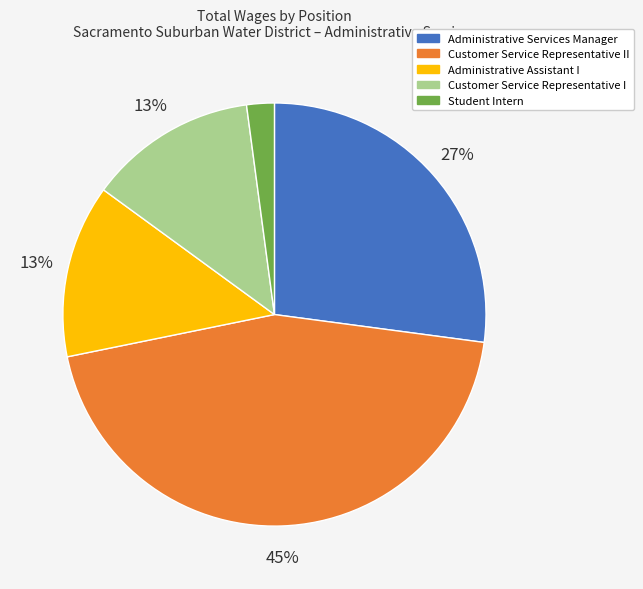

Count the number of slices in the pie.

5